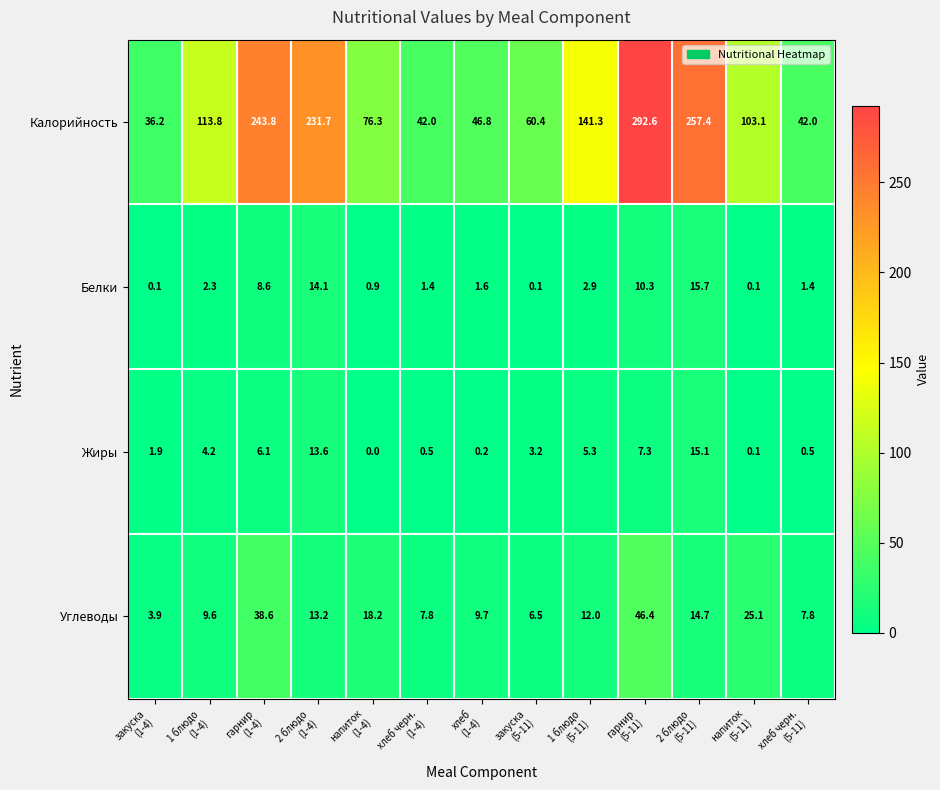

At how many categories does at least one series exceed 217?

4